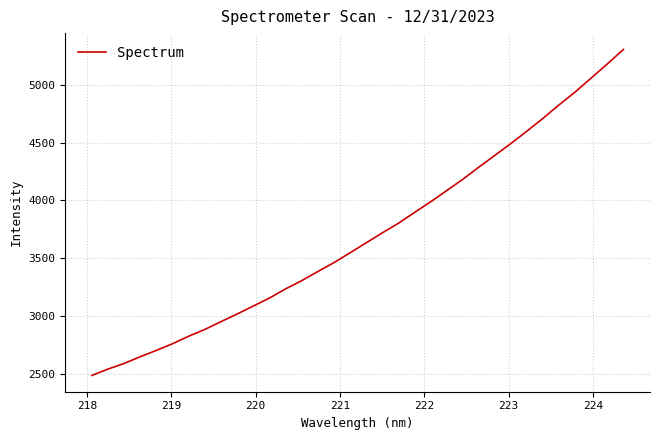

Is this an area chart (filled region under the line)?

No